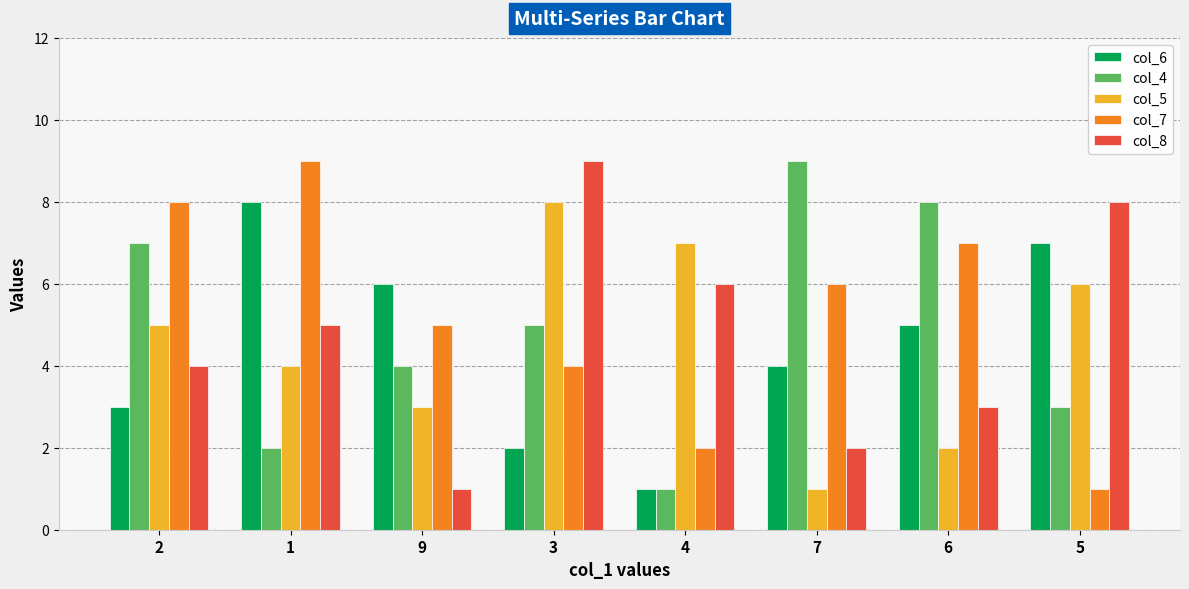

Rank the series at 9 from lowest to highest value.

col_8, col_5, col_4, col_7, col_6